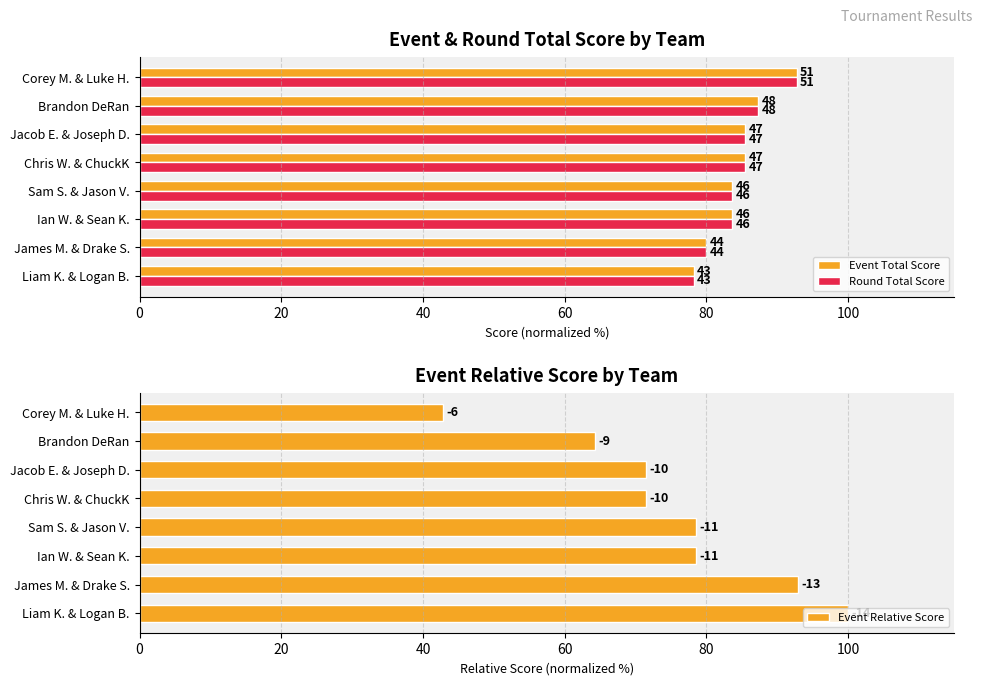

At how many categories does at least one series exceed 65?

8